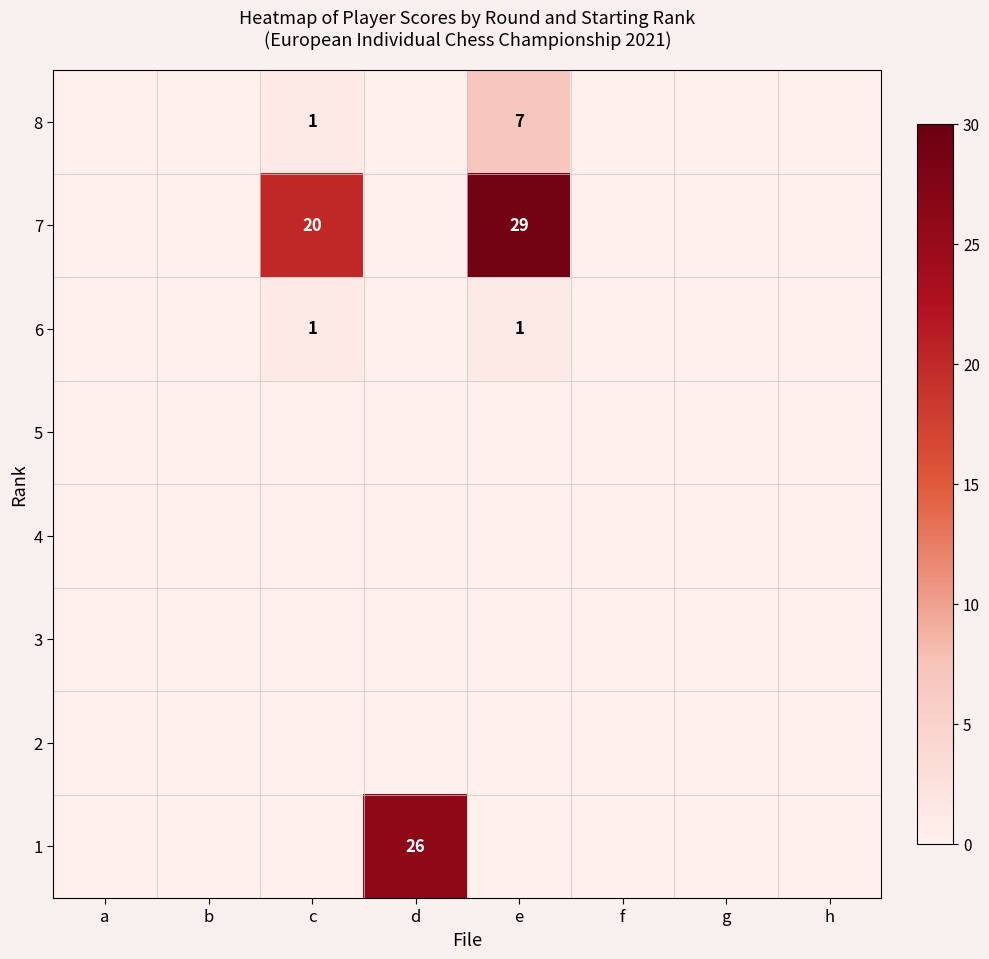

At which category is the sum across all series the highest?

e